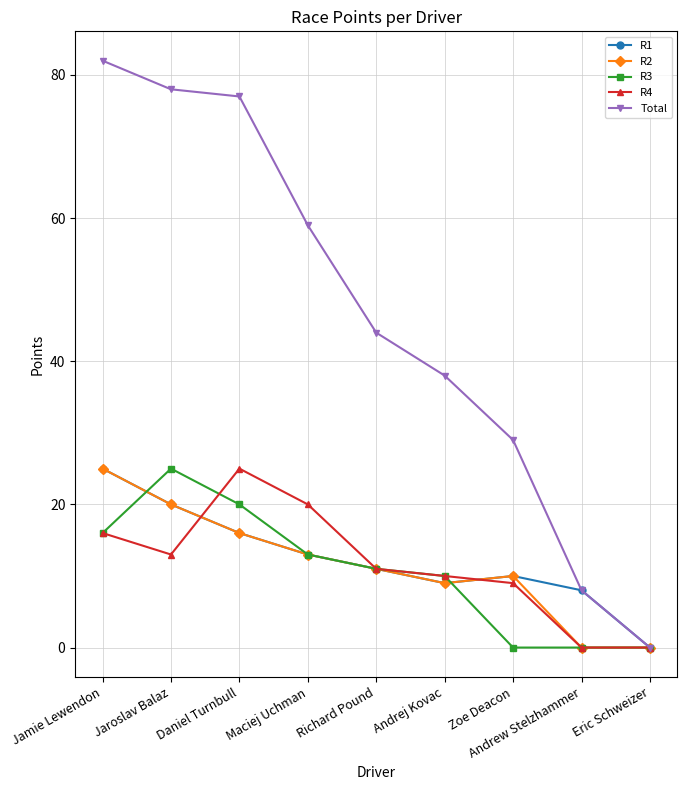

Is it true that R2 equals 25 at Jamie Lewendon?

True